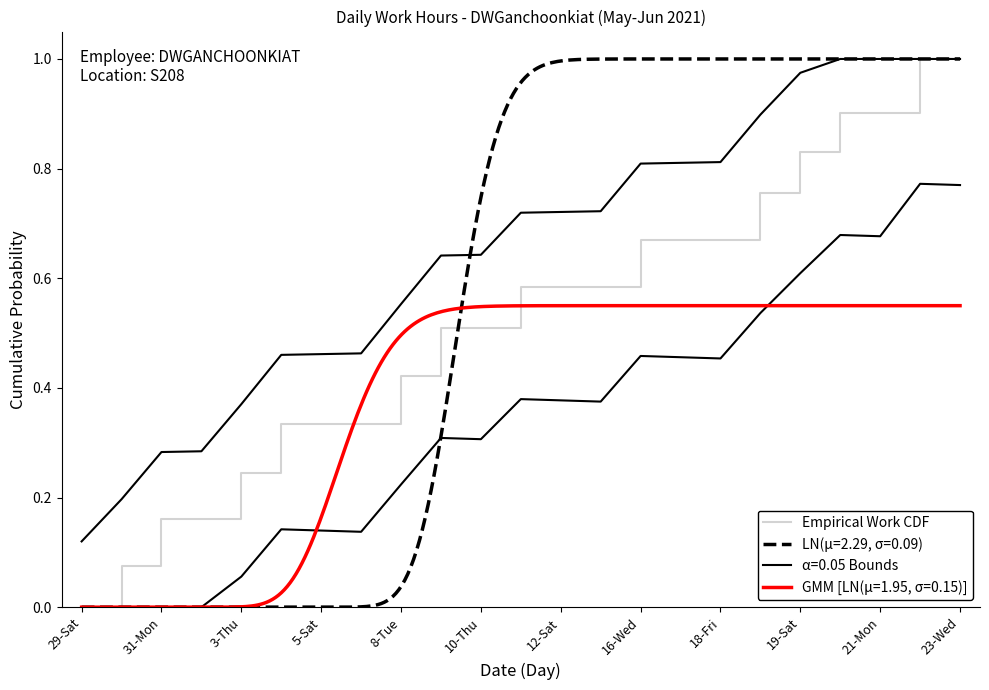

The value at 21-Mon is 0.4. True or false?

False